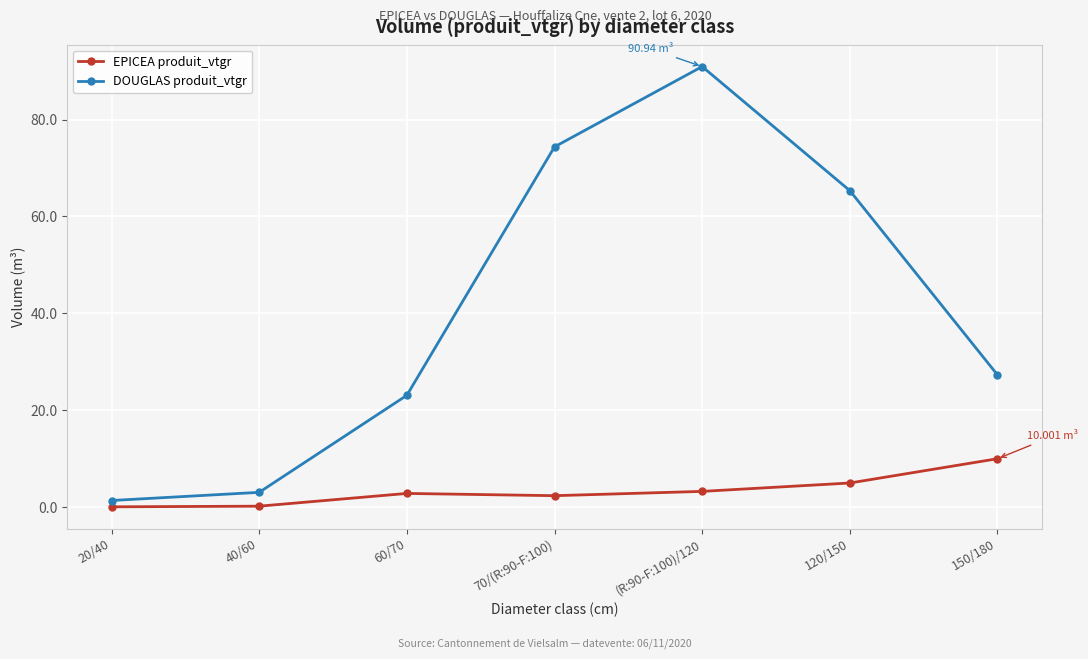

True or false: DOUGLAS produit_vtgr and EPICEA produit_vtgr intersect in this chart.

False